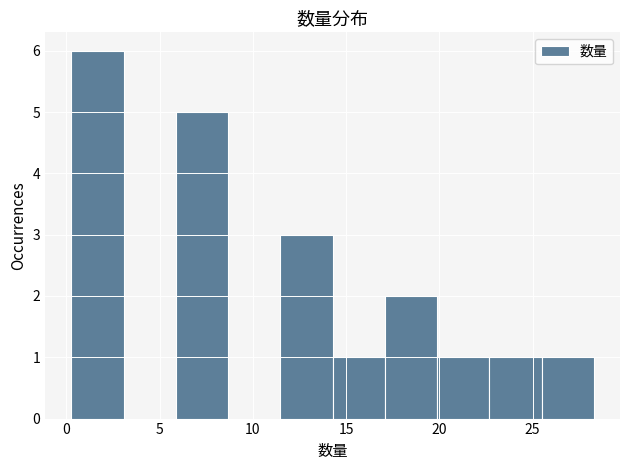

Reading left to right, list every bar in this chart as the range it spans on the x-axis followed by its height. Neither the bar edges nor the heights are printed on the chart, so give them approximately, as read against the axes.

0.5 to 3.0: 6
3.0 to 6.0: 0
6.0 to 8.5: 5
8.5 to 11.5: 0
11.5 to 14.5: 3
14.5 to 17.0: 1
17.0 to 20.0: 2
20.0 to 22.5: 1
22.5 to 25.5: 1
25.5 to 28.5: 1